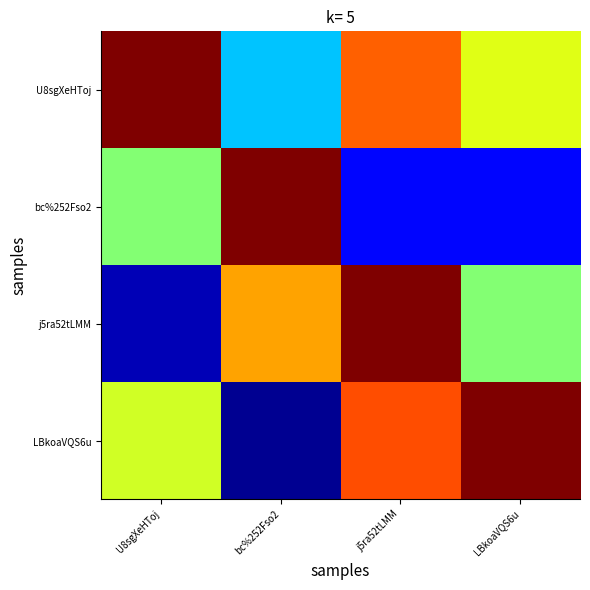

Reading right to left, list all the values displayed in this chart.

U8sgXeHToj: LBkoaVQS6u=0.6	j5ra52tLMM=0.8	bc%252Fso2=0.3	U8sgXeHToj=1.0
bc%252Fso2: LBkoaVQS6u=0.1	j5ra52tLMM=0.1	bc%252Fso2=1.0	U8sgXeHToj=0.5
j5ra52tLMM: LBkoaVQS6u=0.5	j5ra52tLMM=1.0	bc%252Fso2=0.7	U8sgXeHToj=0.0
LBkoaVQS6u: LBkoaVQS6u=1.0	j5ra52tLMM=0.8	bc%252Fso2=0.0	U8sgXeHToj=0.6